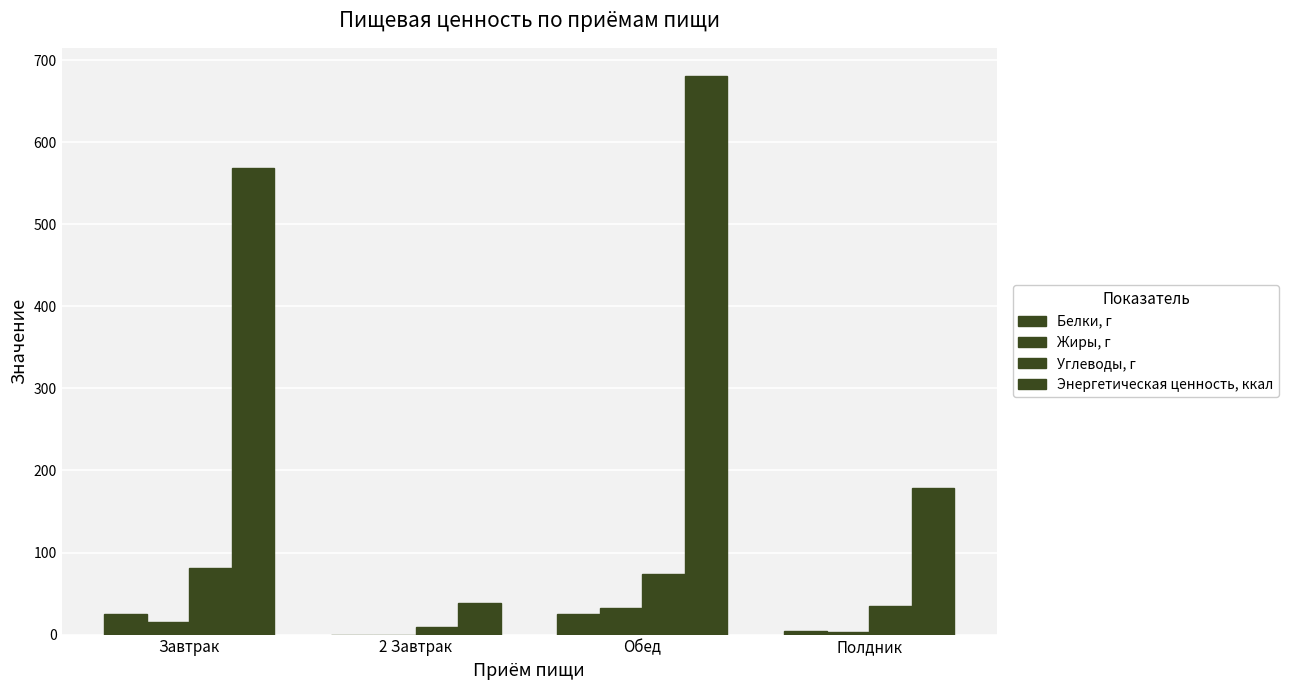

Count the number of data series in this chart.

4